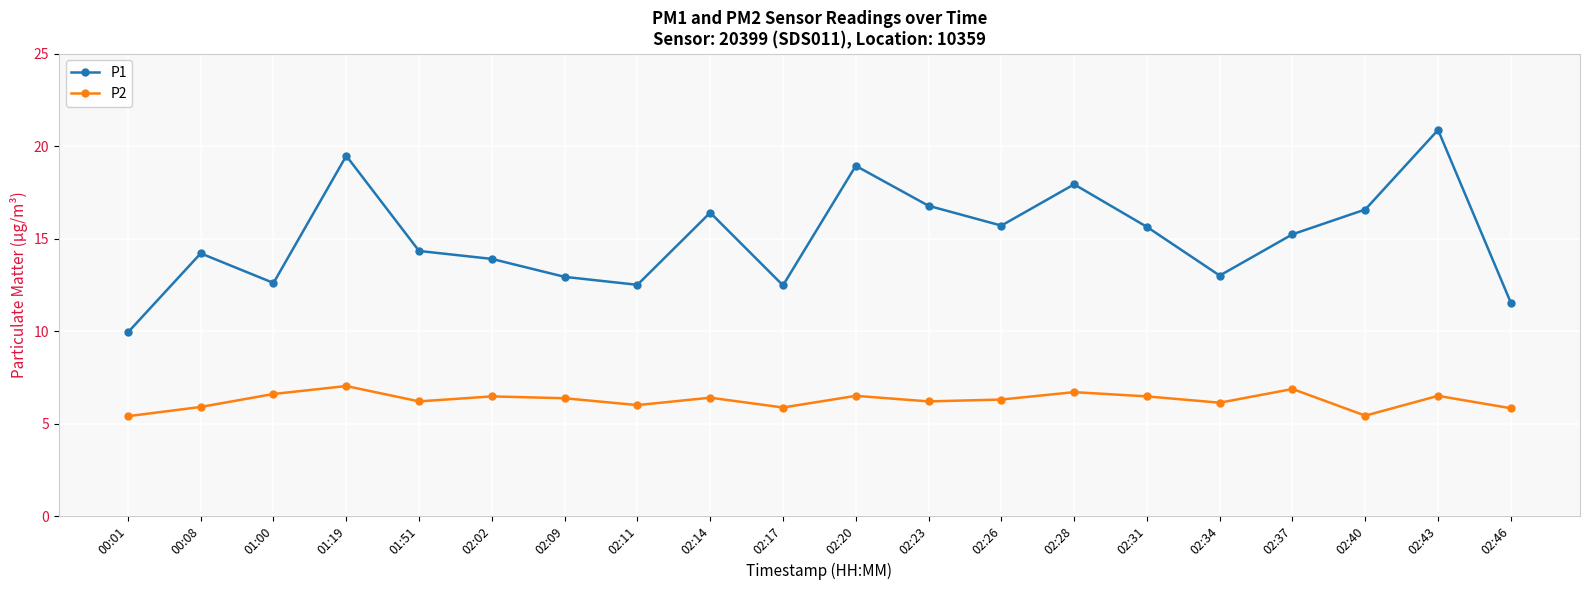

Which series has the widest spread of values?

P1